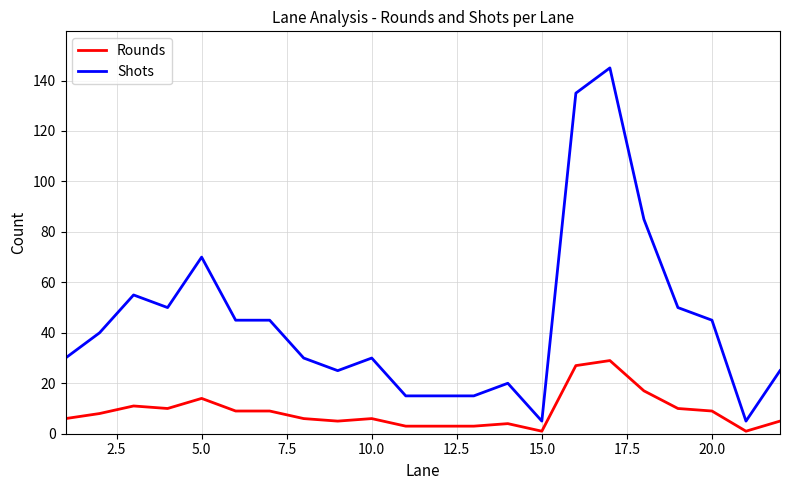

How many lines are shown in the chart?

2